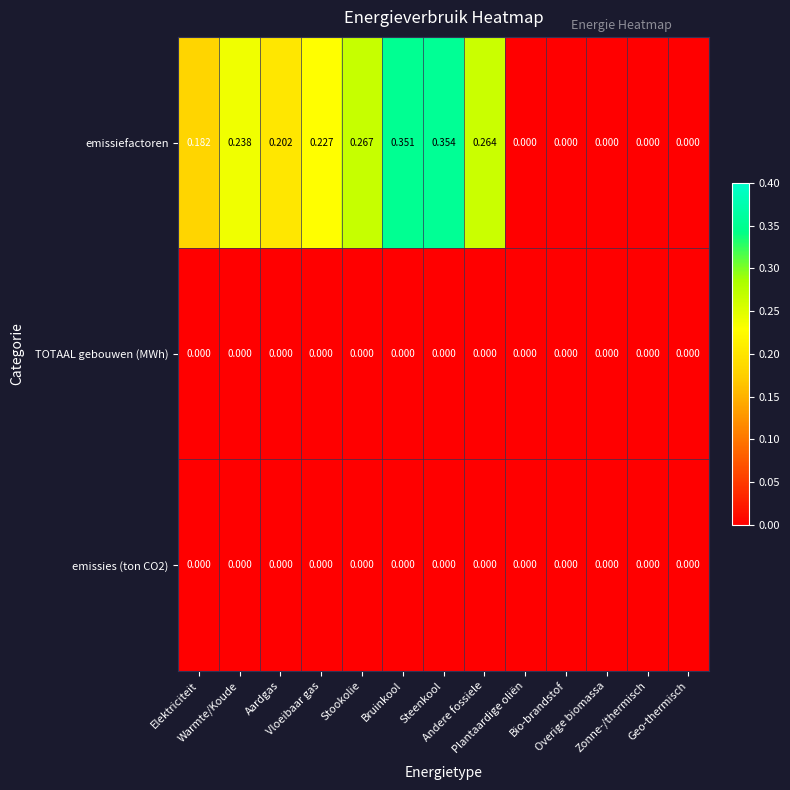

Between Steenkool and Geo-thermisch, which series saw the biggest shift?

emissiefactoren